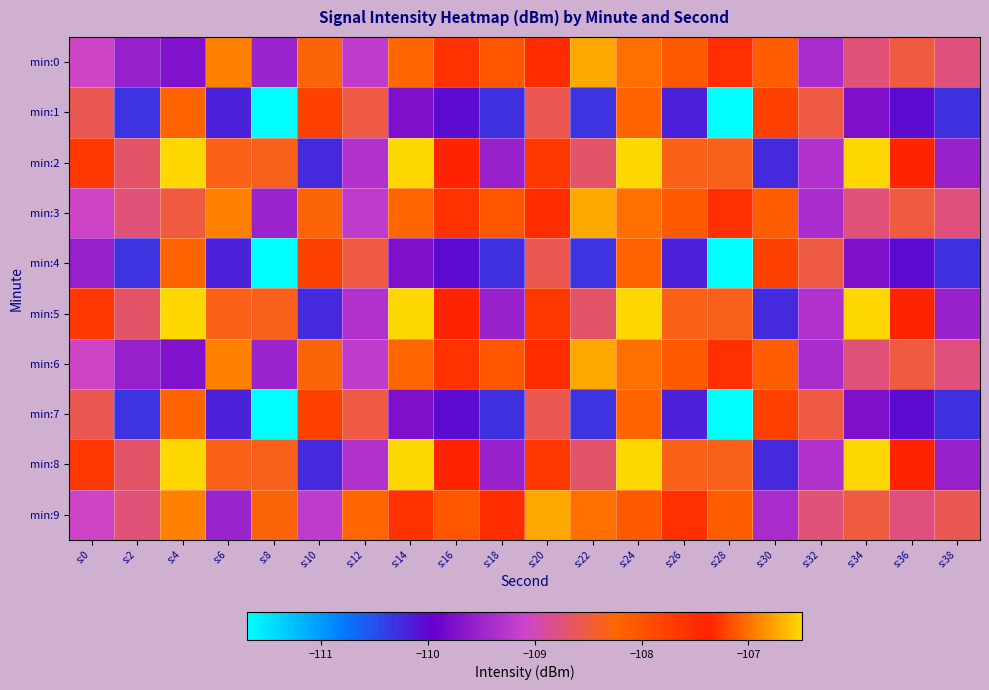

How many series are shown in this chart?

10